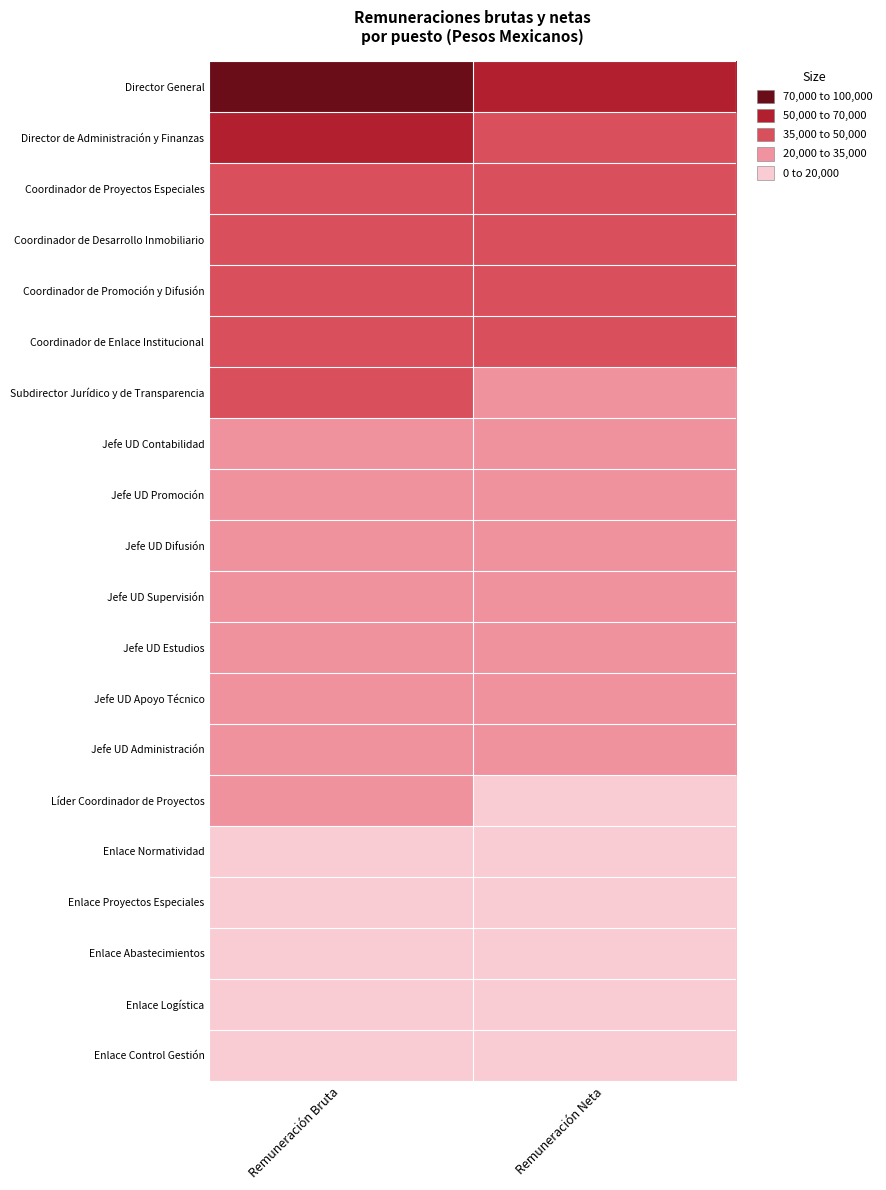

Reading right to left, extract all data points from this chart.

Director General: Remuneración Neta=69193.6	Remuneración Bruta=95327.0
Director de Administración y Finanzas: Remuneración Neta=39808.1	Remuneración Bruta=52430.0
Coordinador de Proyectos Especiales: Remuneración Neta=35901.1	Remuneración Bruta=46576.0
Coordinador de Desarrollo Inmobiliario: Remuneración Neta=35901.1	Remuneración Bruta=46576.0
Coordinador de Promoción y Difusión: Remuneración Neta=35901.1	Remuneración Bruta=46576.0
Coordinador de Enlace Institucional: Remuneración Neta=35901.1	Remuneración Bruta=46576.0
Subdirector Jurídico y de Transparencia: Remuneración Neta=27868.5	Remuneración Bruta=35248.0
Jefe UD Contabilidad: Remuneración Neta=23993.0	Remuneración Bruta=29955.0
Jefe UD Promoción: Remuneración Neta=20074.7	Remuneración Bruta=24672.0
Jefe UD Difusión: Remuneración Neta=20074.7	Remuneración Bruta=24672.0
Jefe UD Supervisión: Remuneración Neta=20074.7	Remuneración Bruta=24672.0
Jefe UD Estudios: Remuneración Neta=20074.7	Remuneración Bruta=24672.0
Jefe UD Apoyo Técnico: Remuneración Neta=20074.7	Remuneración Bruta=24672.0
Jefe UD Administración: Remuneración Neta=20074.7	Remuneración Bruta=24672.0
Líder Coordinador de Proyectos: Remuneración Neta=18137.5	Remuneración Bruta=22102.0
Enlace Normatividad: Remuneración Neta=12301.5	Remuneración Bruta=14360.0
Enlace Proyectos Especiales: Remuneración Neta=12301.5	Remuneración Bruta=14360.0
Enlace Abastecimientos: Remuneración Neta=12301.5	Remuneración Bruta=14360.0
Enlace Logística: Remuneración Neta=12301.5	Remuneración Bruta=14360.0
Enlace Control Gestión: Remuneración Neta=12301.5	Remuneración Bruta=14360.0